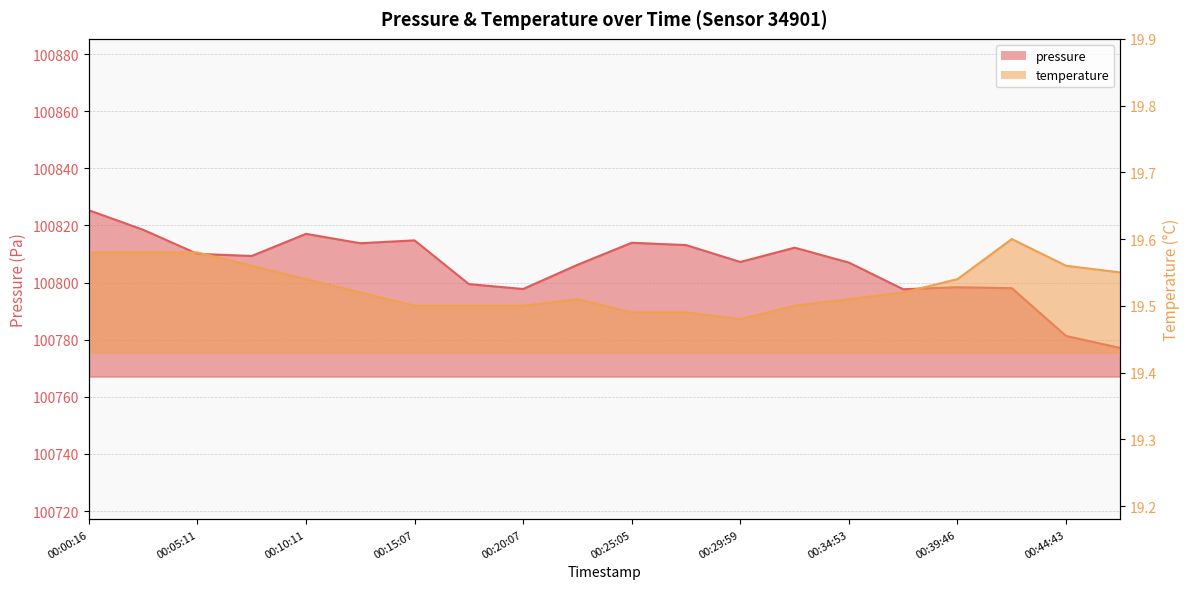

Which series changed the most between 00:42:16 and 00:44:43?

pressure